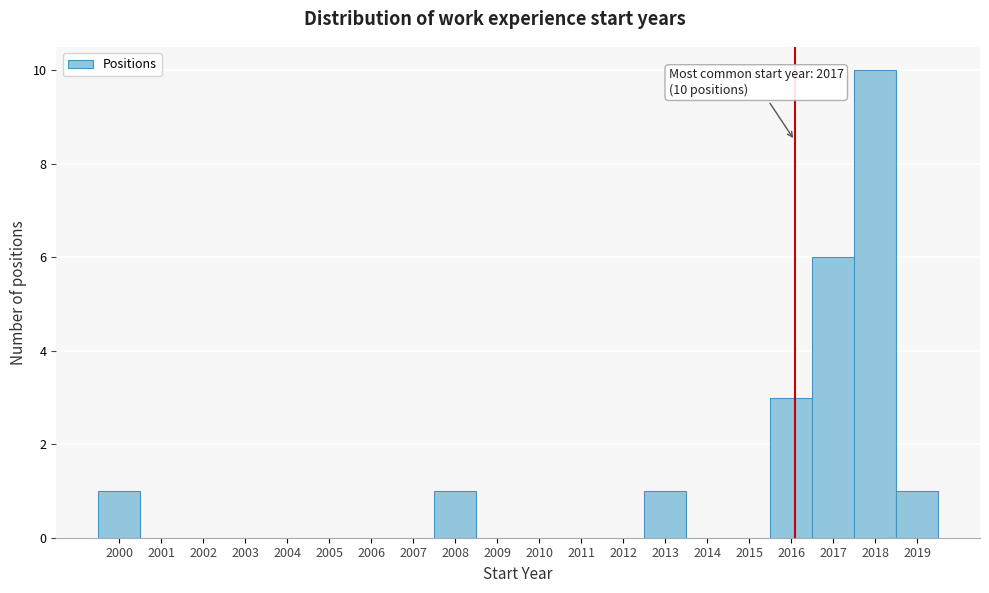

Over which range of the x-axis is the bar tallest?

2017.5 to 2018.5